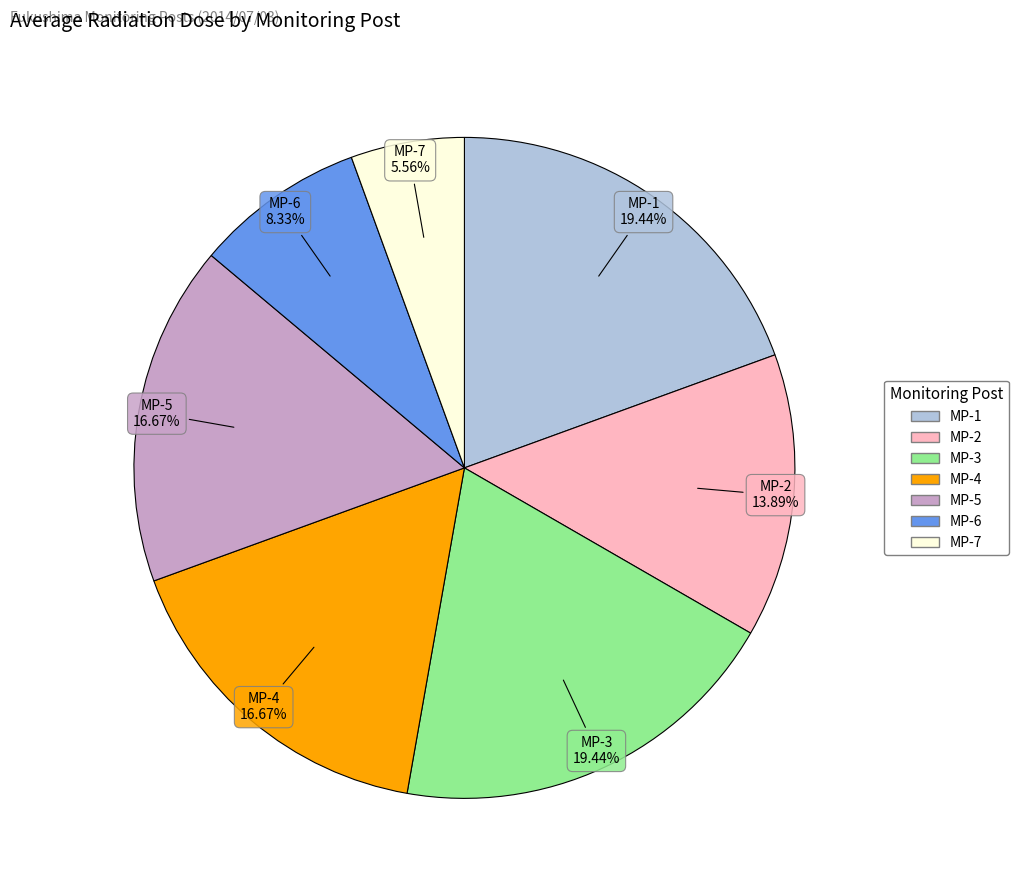

True or false: MP-5 accounts for 17% of the total.

True